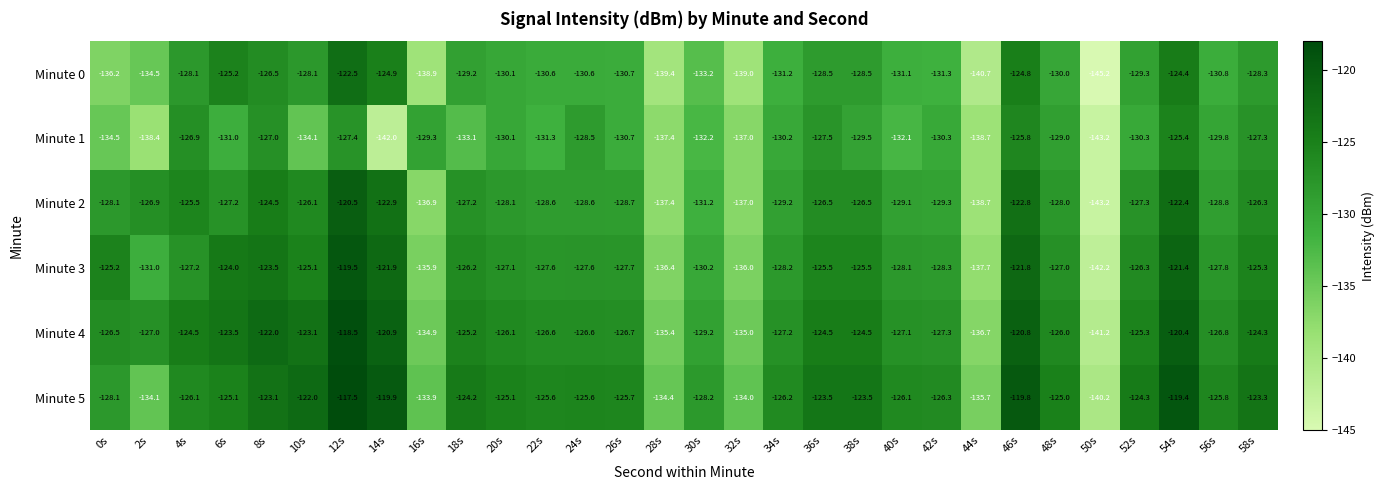

What is the spread (max minus min) of values at 24s?

5.0